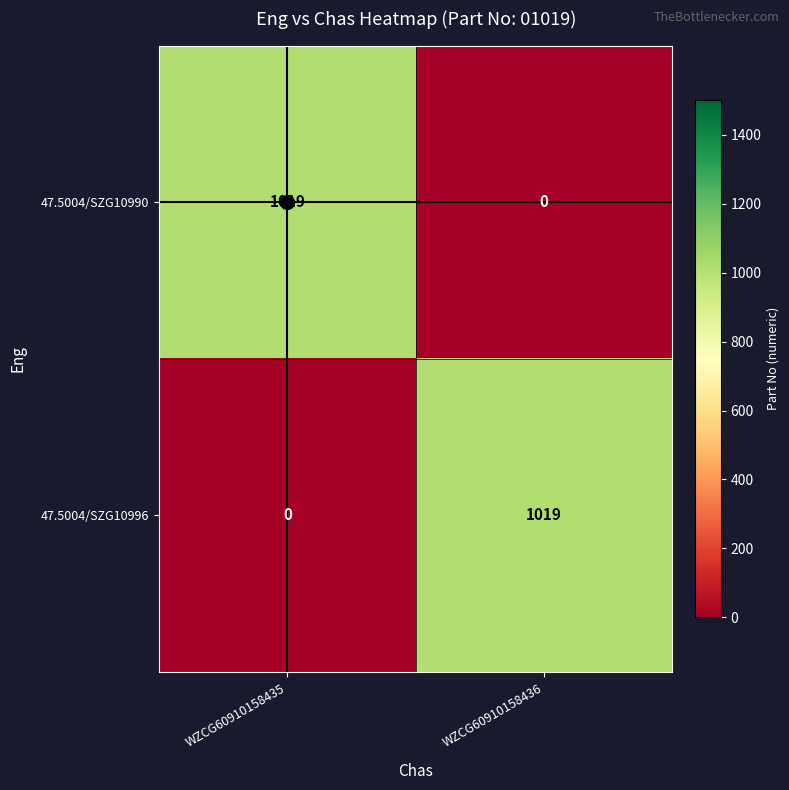

What is the difference between the maximum and minimum values in the 47.5004/SZG10990 series?

1019